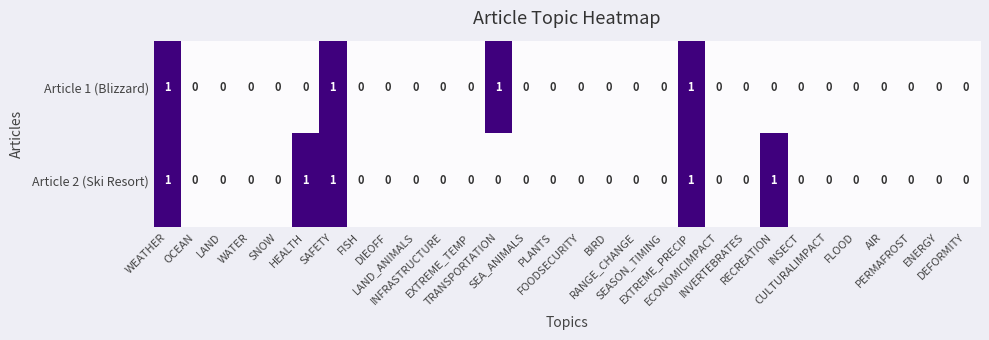

How many Article 2 (Ski Resort) values are between 0 and 1?

30